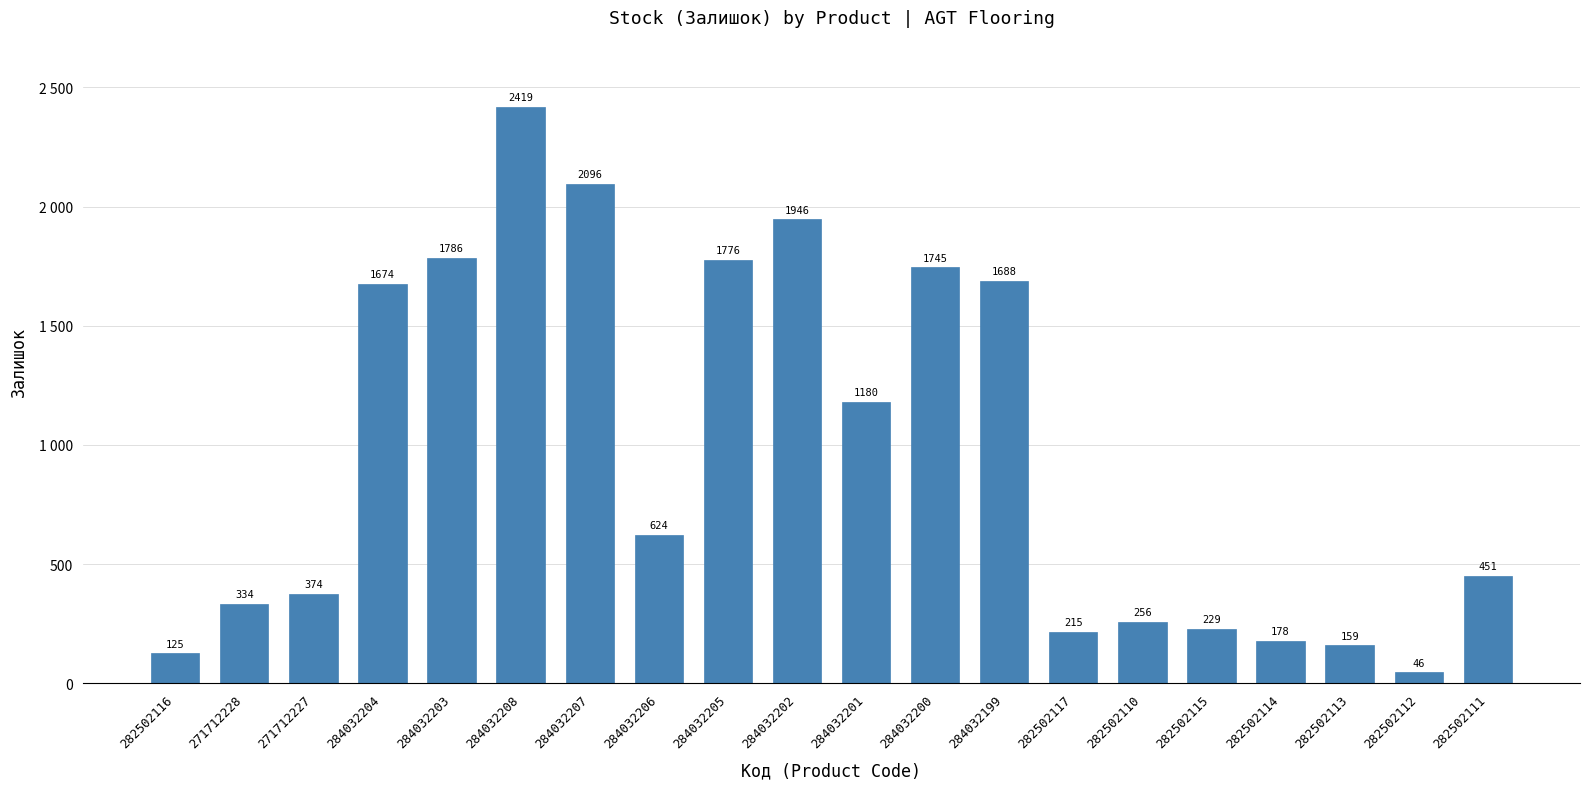

Is it true that the value at 271712228 is 597?

False